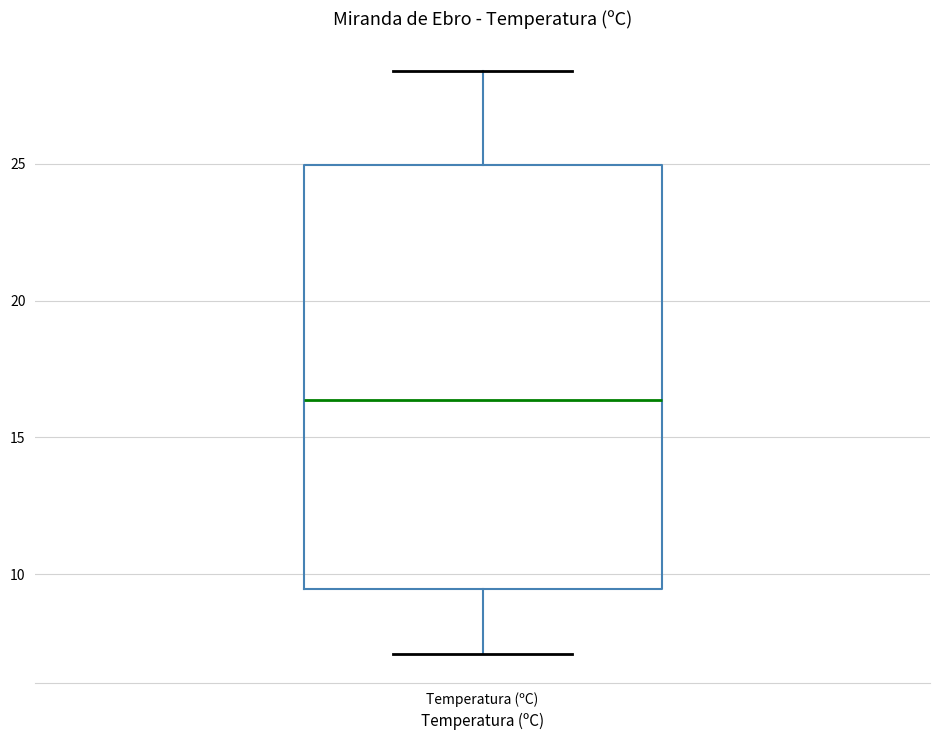

Read this box plot against the y-axis: the position of the median line, the range covered by the box, and the ends of both whiskers. The values are not printed on the chart, so give them approximately, as read against the axis.

median 16.5, box 9.5 to 25.0, whiskers 7.0 to 28.5